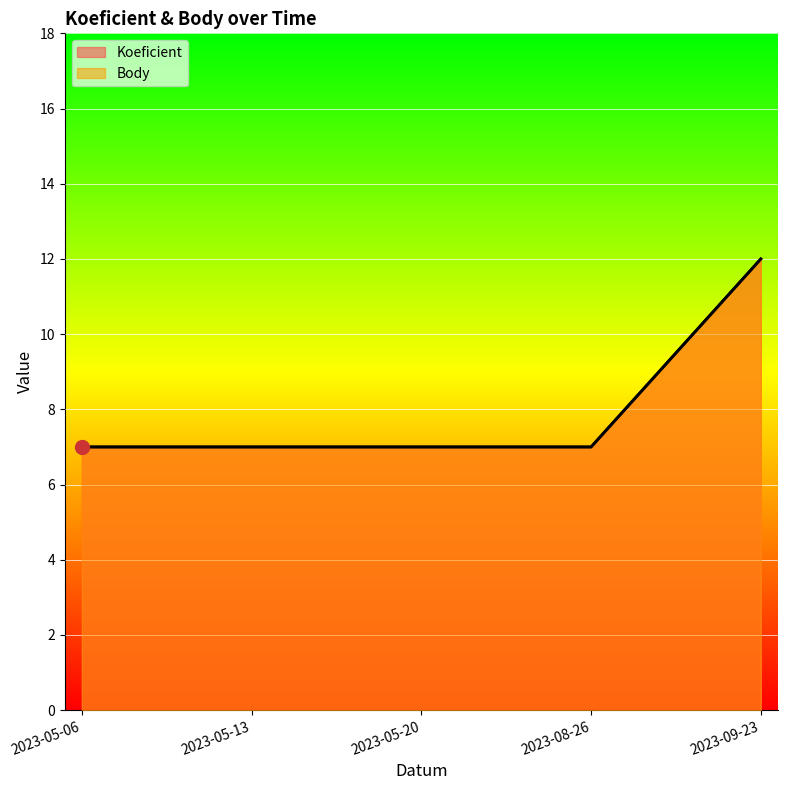

What value does the Koeficient series have at 2023-09-23?

12